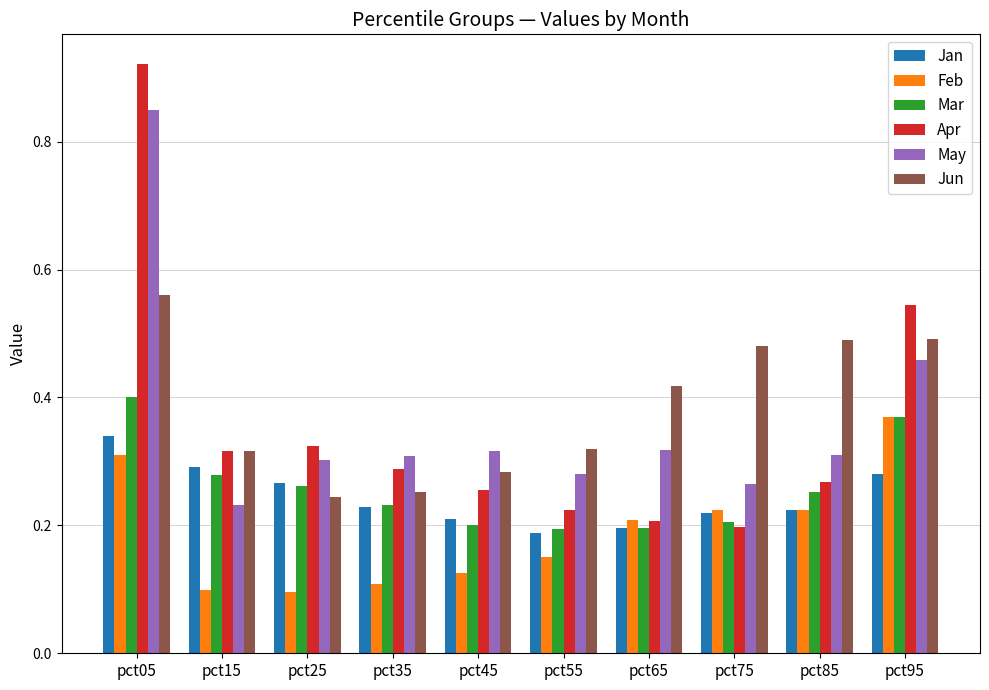

Which series has the largest total across all categories?

Jun